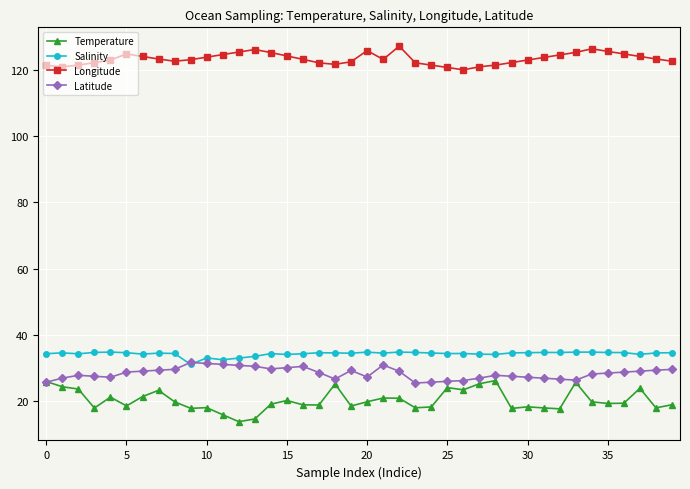

What is the smallest value displayed?

13.7